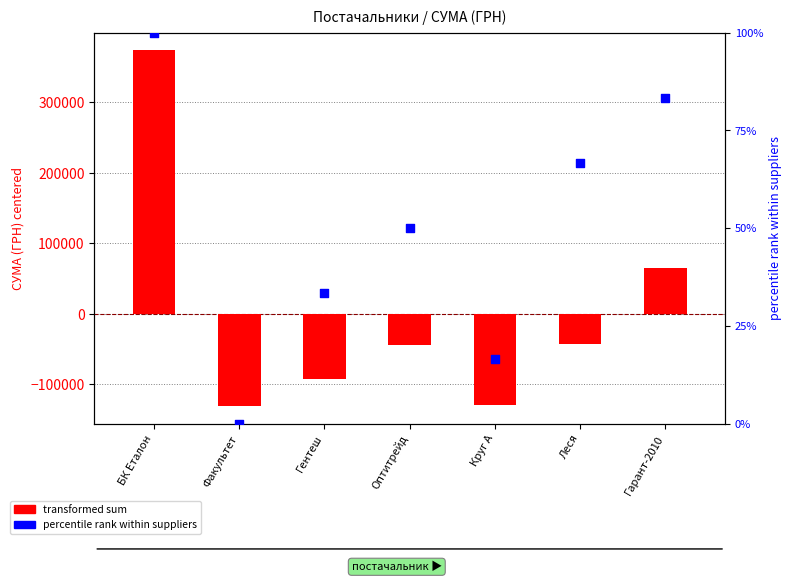

Which series contains the lowest Y value?

transformed sum